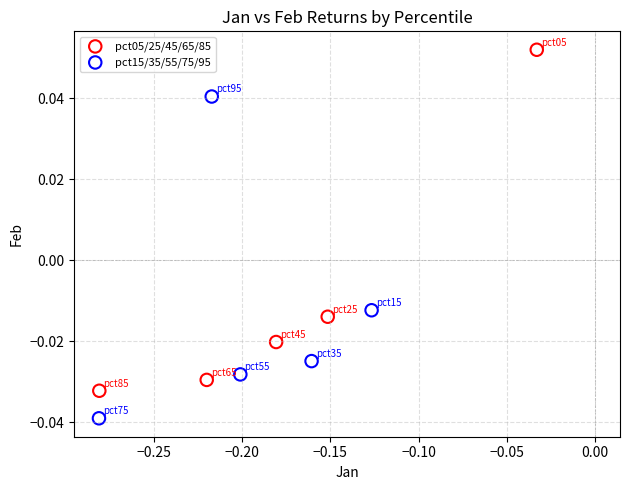

What are all the series names shown in the legend?

pct05/25/45/65/85, pct15/35/55/75/95